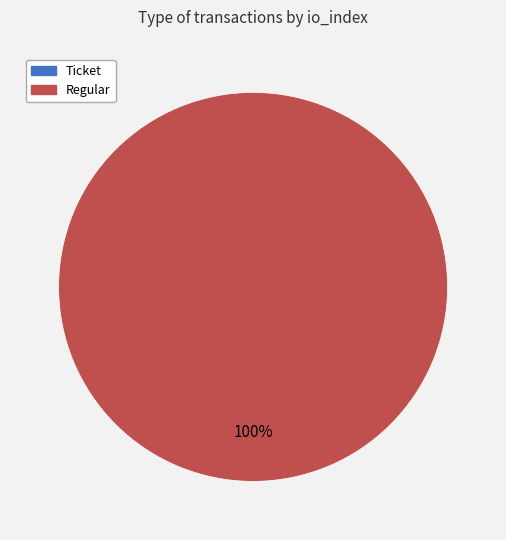

To the nearest percent, what is the difference between the largest and smallest slice percentages?

100%